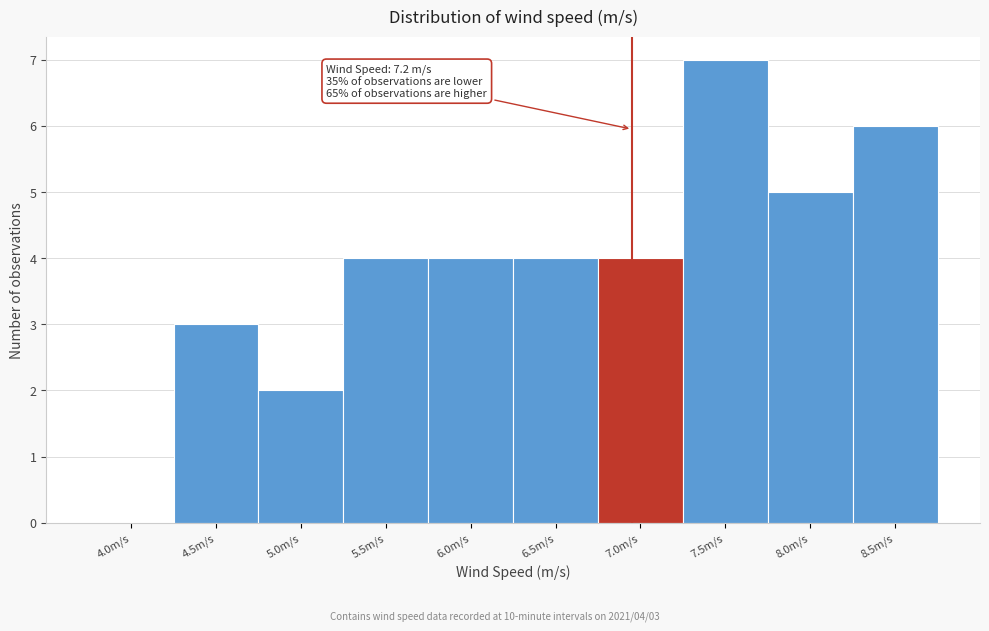

Reading left to right, list all the values displayed in this chart.

4.0m/s=0	4.5m/s=3	5.0m/s=2	5.5m/s=4	6.0m/s=4	6.5m/s=4	7.0m/s=4	7.5m/s=7	8.0m/s=5	8.5m/s=6